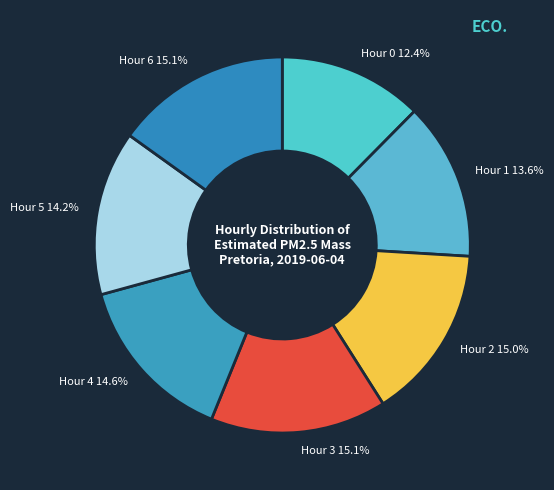

Between Hour 5 and Hour 3, which is larger?

Hour 3